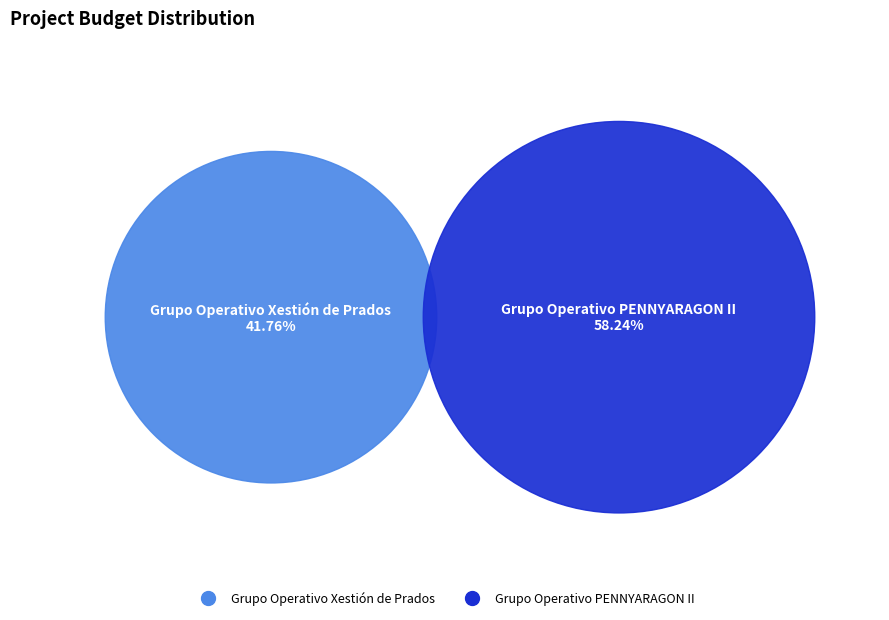

True or false: Grupo Operativo Xestión de Prados accounts for 52% of the total.

False